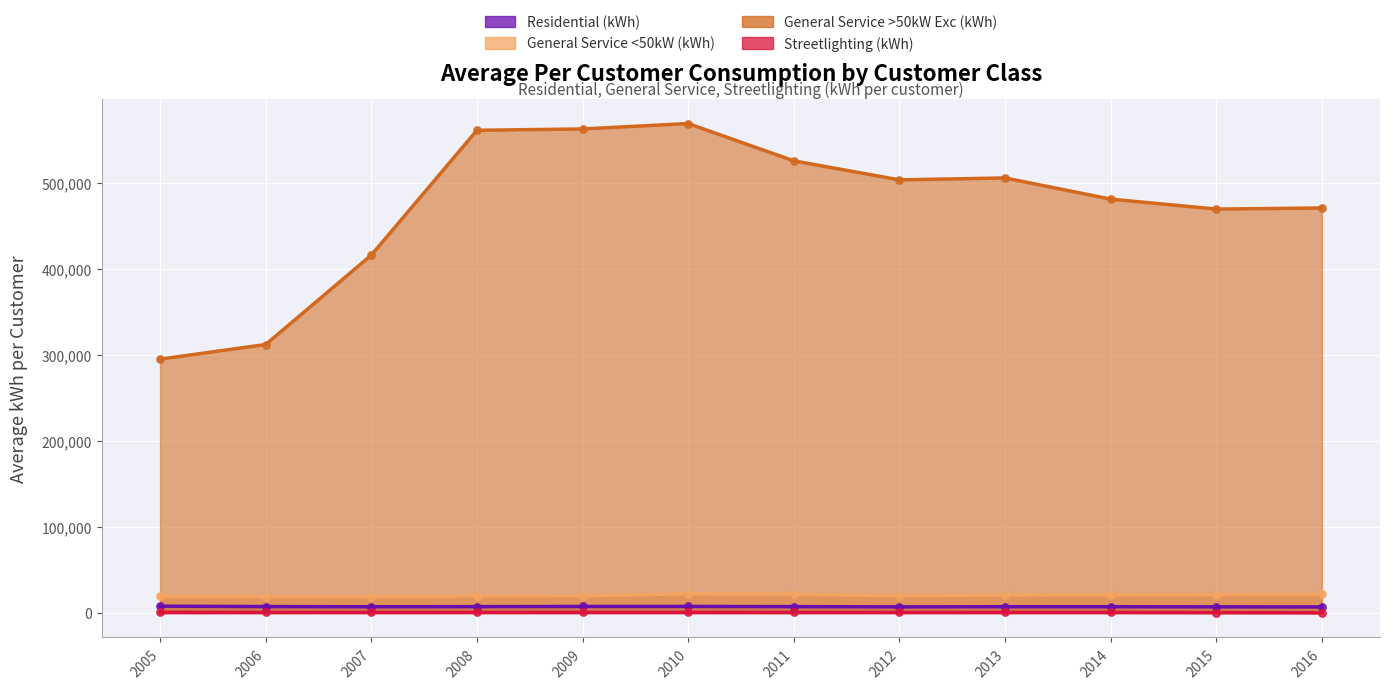

At which category is the sum across all series the highest?

2010